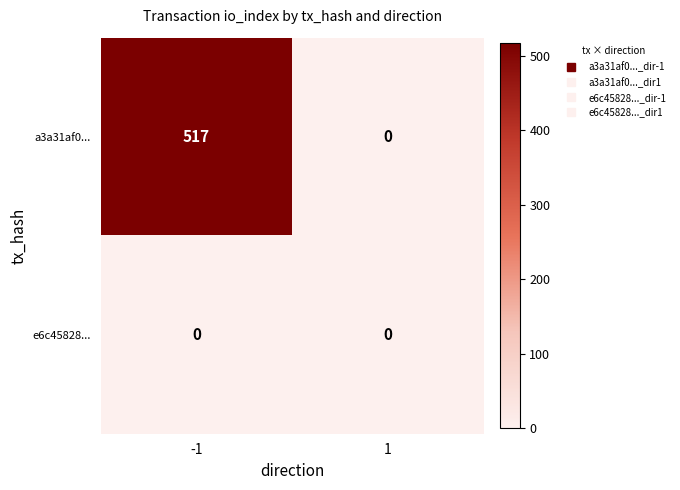

The e6c45828... series shows 0 at -1. True or false?

True